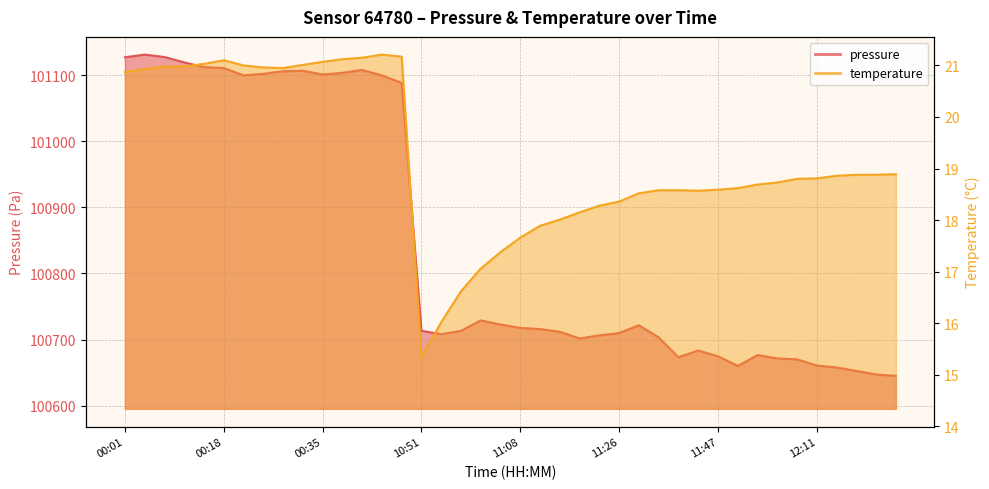

At which label is pressure closest to 100888?

11:02